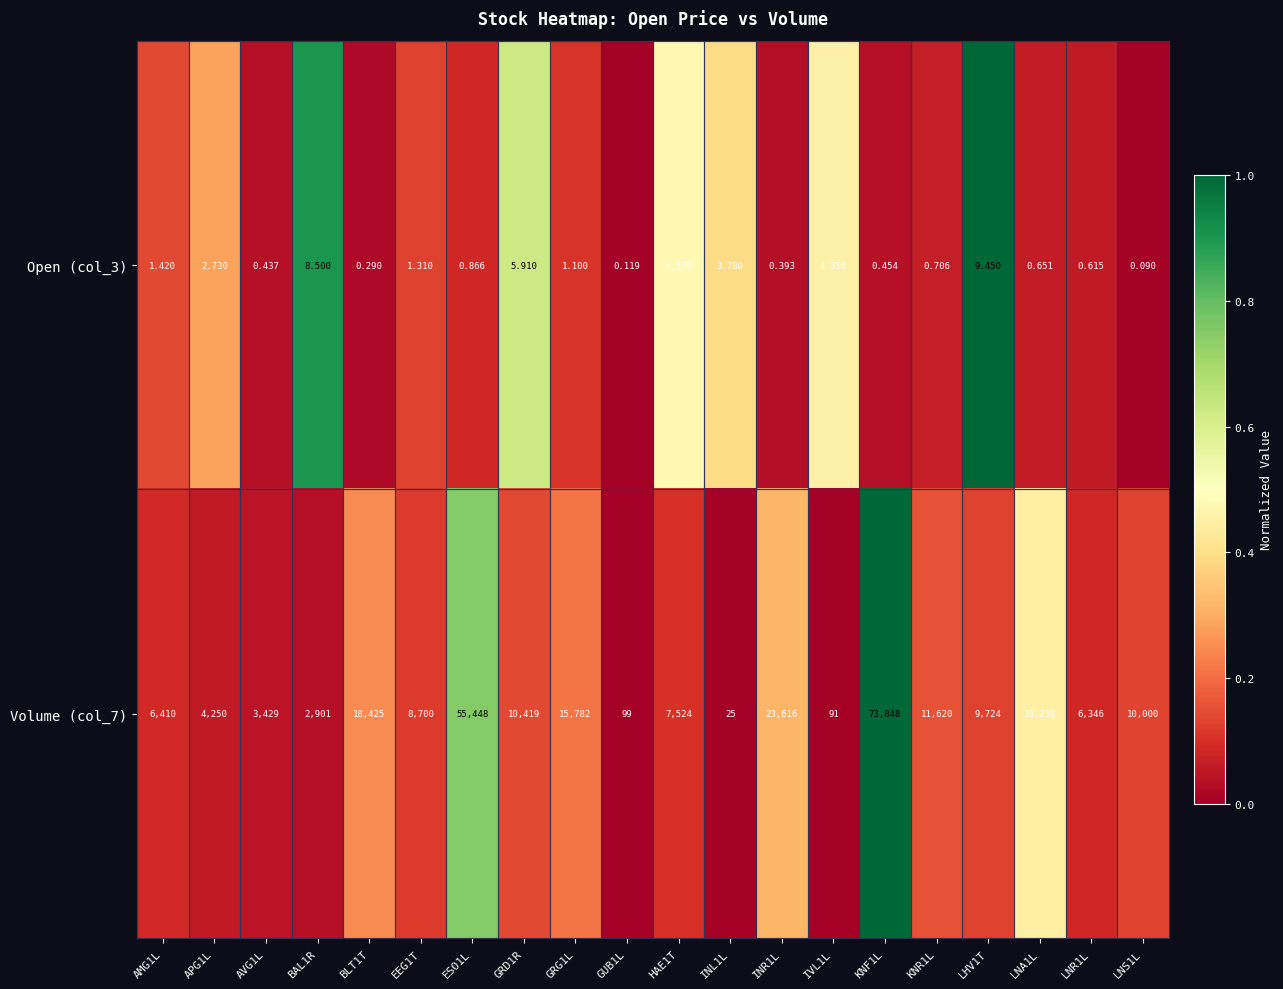

Which series has the largest total across all categories?

Volume (col_7)